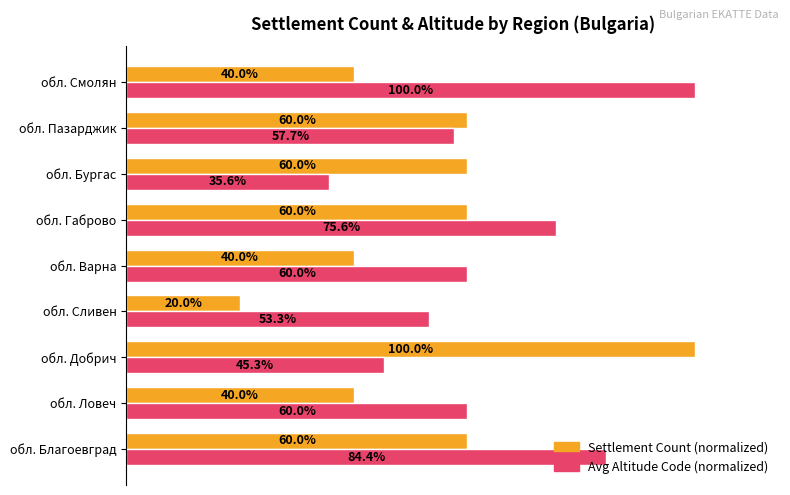

Which category has the lowest value in the Settlement Count (normalized) series?

обл. Сливен